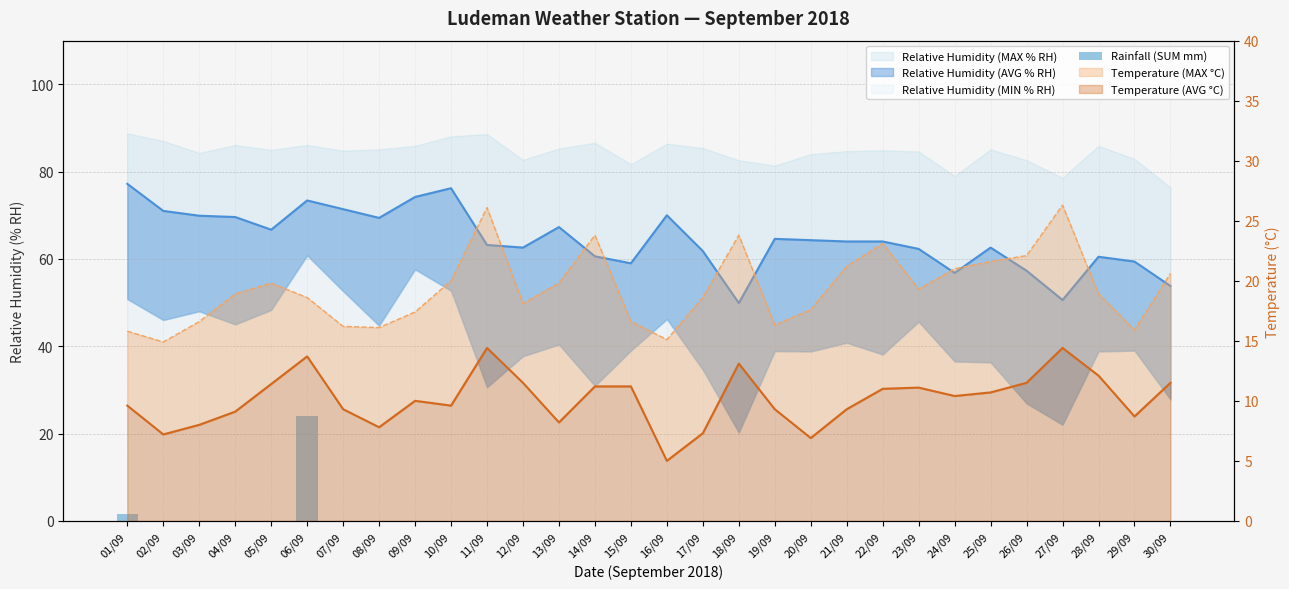

At which label is the value closest to 12?

01/09